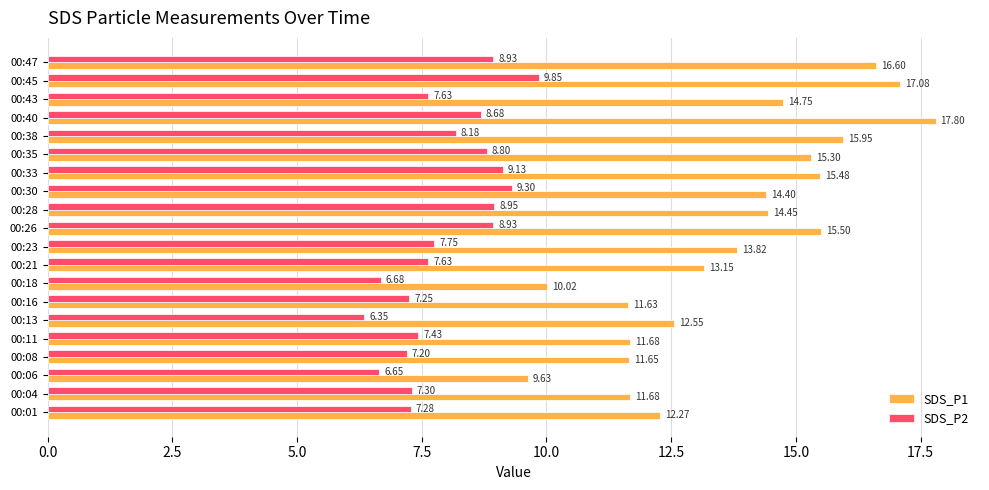

At 00:16, list the series in order from largest to smallest.

SDS_P1, SDS_P2